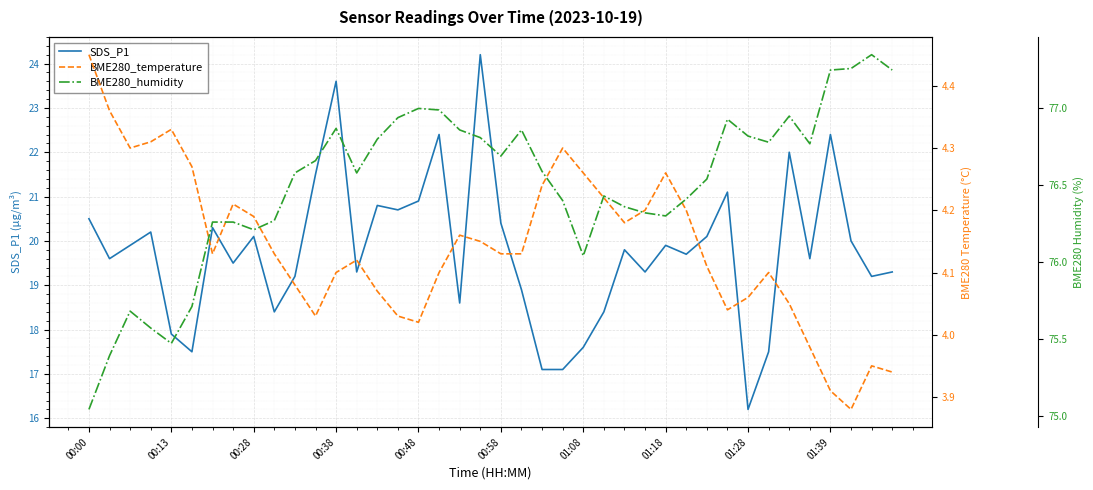

True or false: BME280_temperature and BME280_humidity intersect in this chart.

False